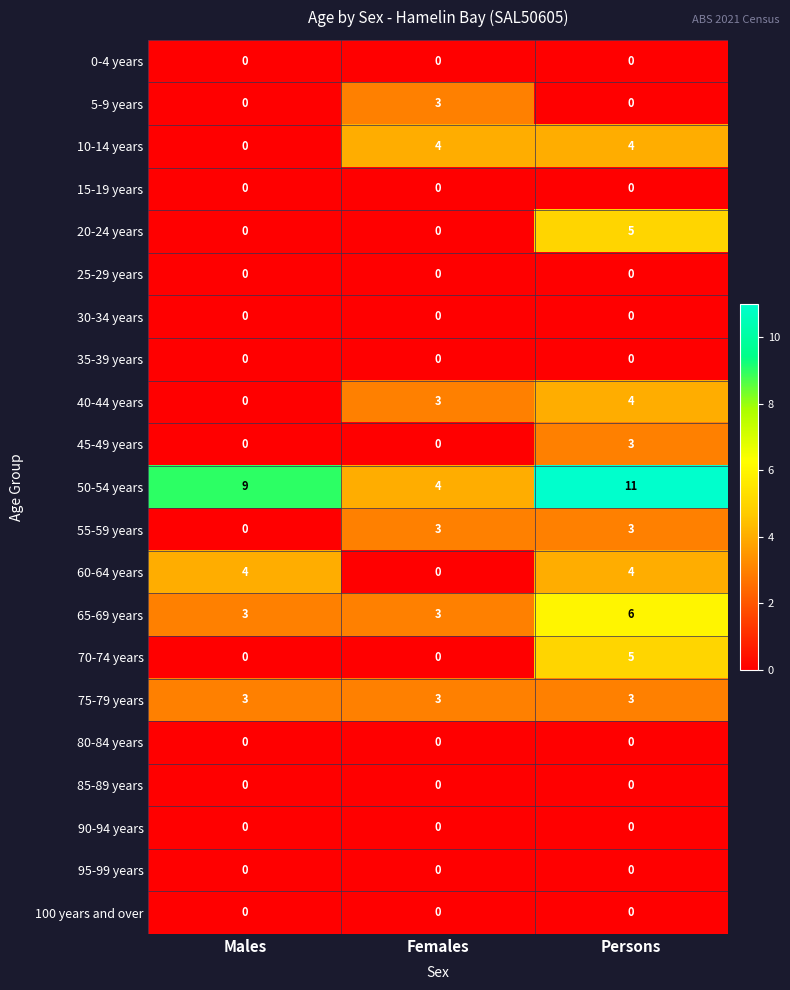

True or false: 65-69 years has a value of 6 at Persons.

True